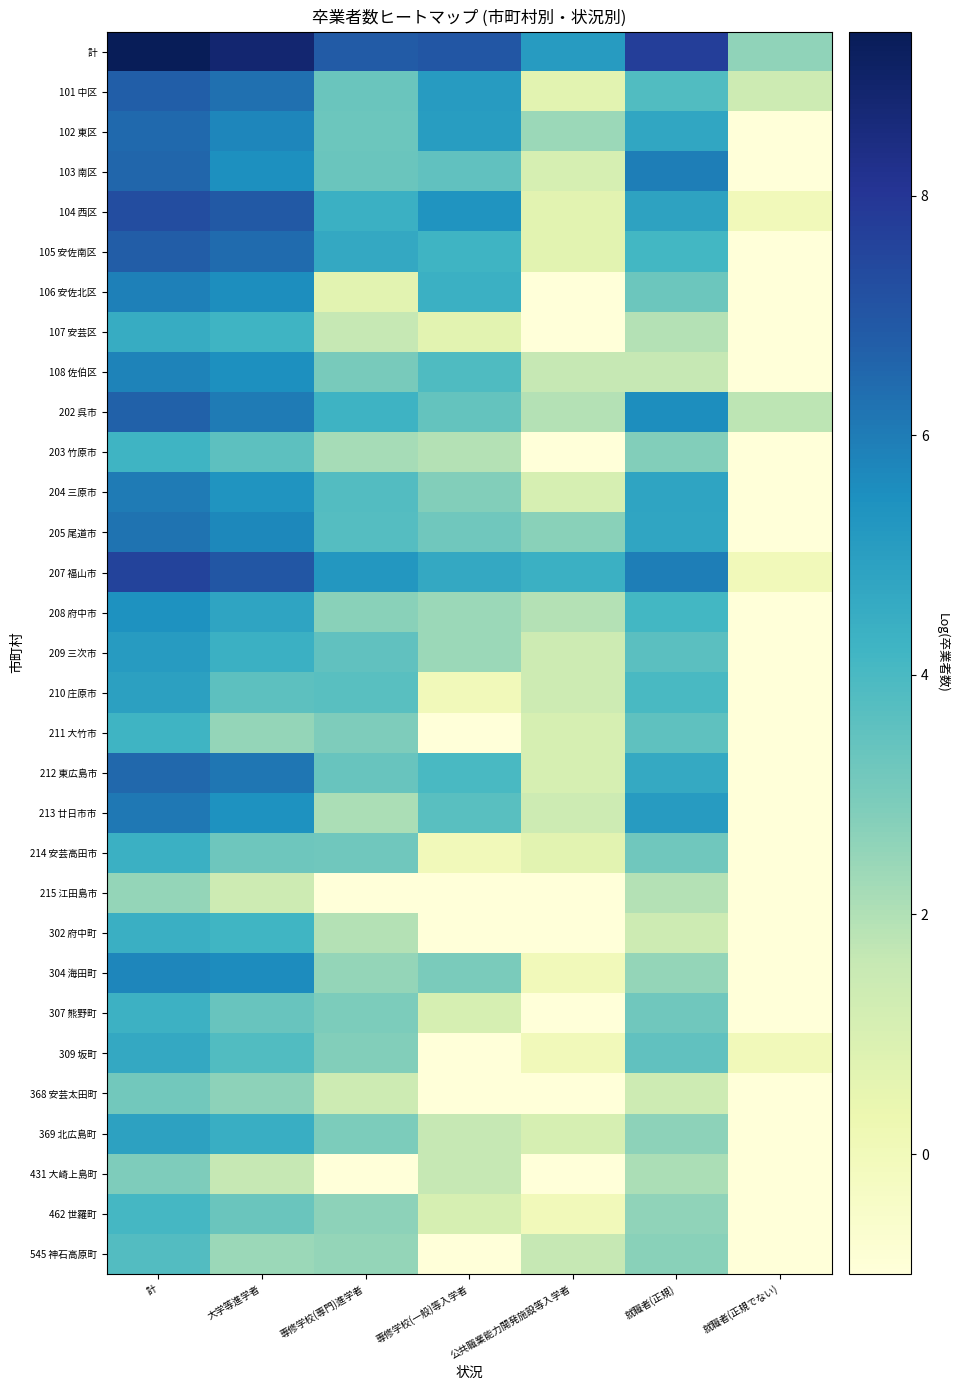

Which label corresponds to the largest value in the chart?

計